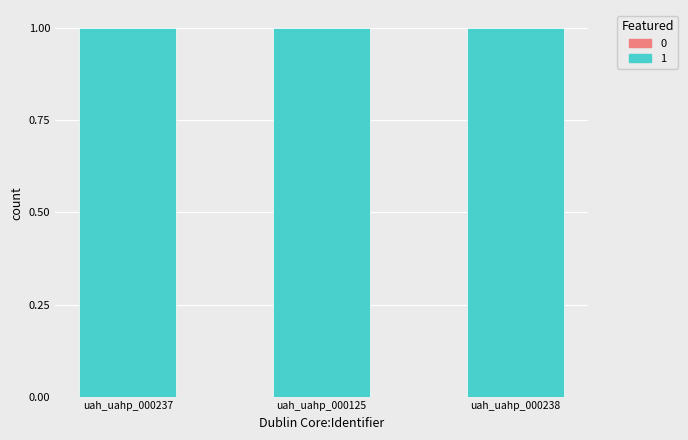

What is the sum of the public values at uah_uahp_000238 and uah_uahp_000237?

2